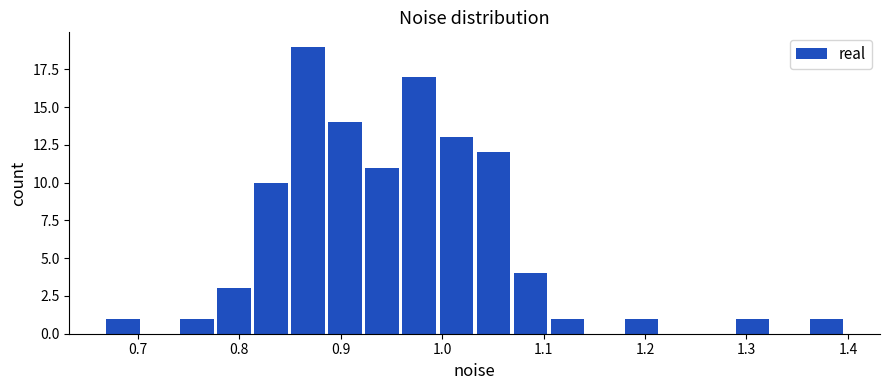

Around what value on the x-axis is the tallest bar? Give the approximate position of its centre, as read against the axis.

0.87